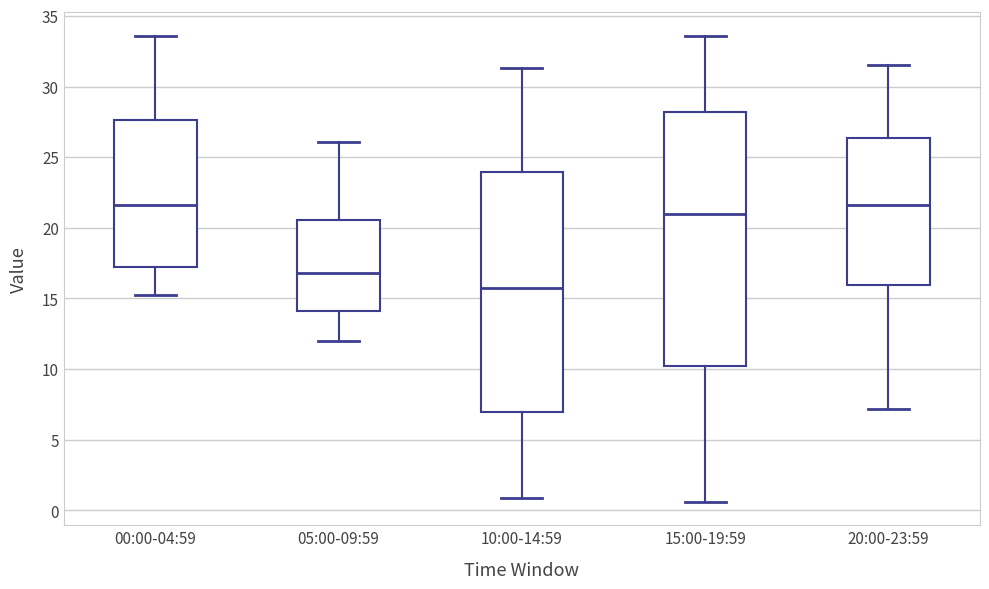

Reading left to right, read every box against the y-axis: the position of its median line, the range the box covers, and the ends of its whiskers. The values are not printed on the chart, so give them approximately, as read against the axis.

00:00-04:59: median 21.5, box 17.5 to 27.5, whiskers 15.0 to 33.5
05:00-09:59: median 17.0, box 14.0 to 20.5, whiskers 12.0 to 26.0
10:00-14:59: median 16.0, box 7.0 to 24.0, whiskers 1.0 to 31.5
15:00-19:59: median 21.0, box 10.0 to 28.0, whiskers 0.5 to 33.5
20:00-23:59: median 21.5, box 16.0 to 26.5, whiskers 7.0 to 31.5